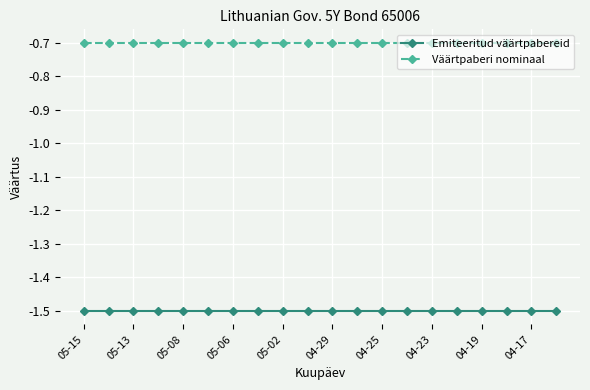

Is this an area chart (filled region under the line)?

No